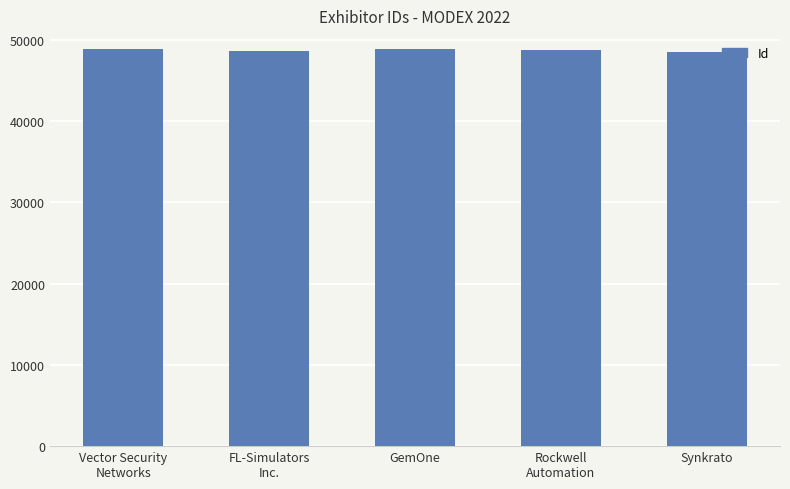

What is the value of the 3rd bar from the left?

48888